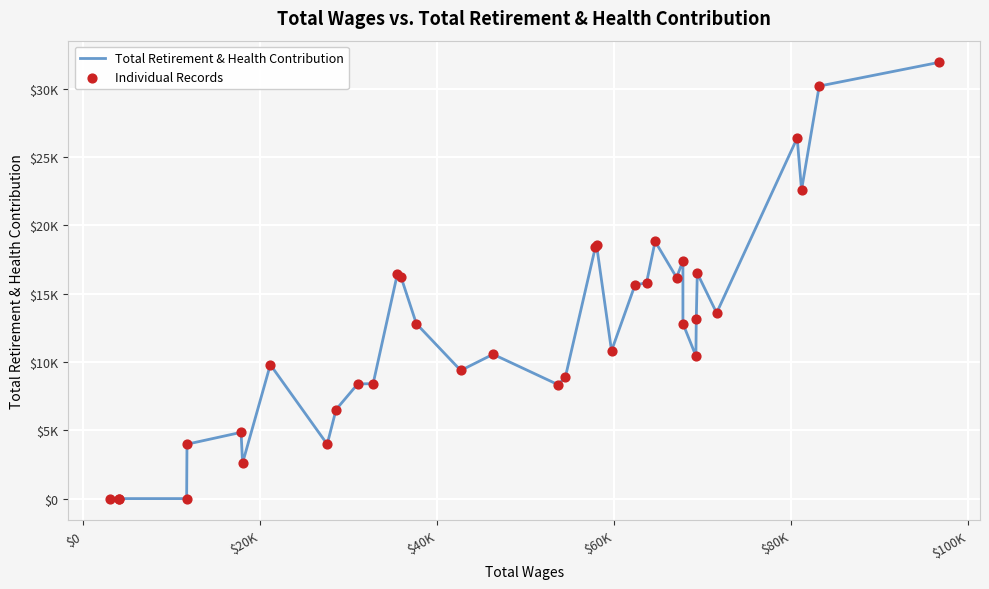

Which series has the largest total across all categories?

Total Retirement & Health Contribution